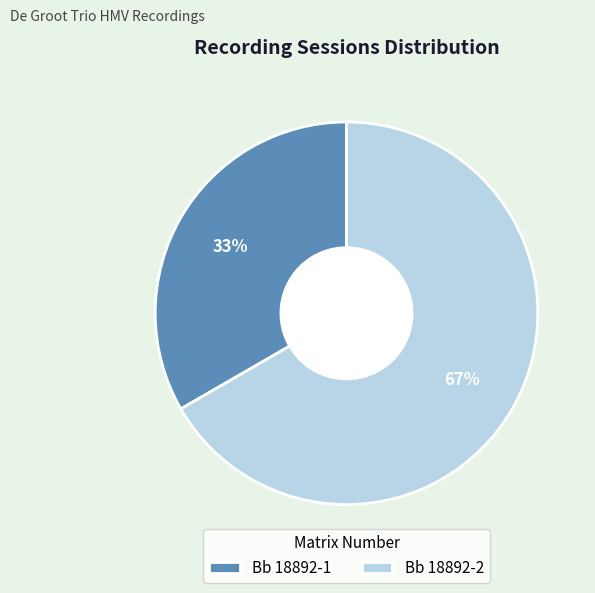

To the nearest percent, what portion does Bb 18892-1 represent?

33%